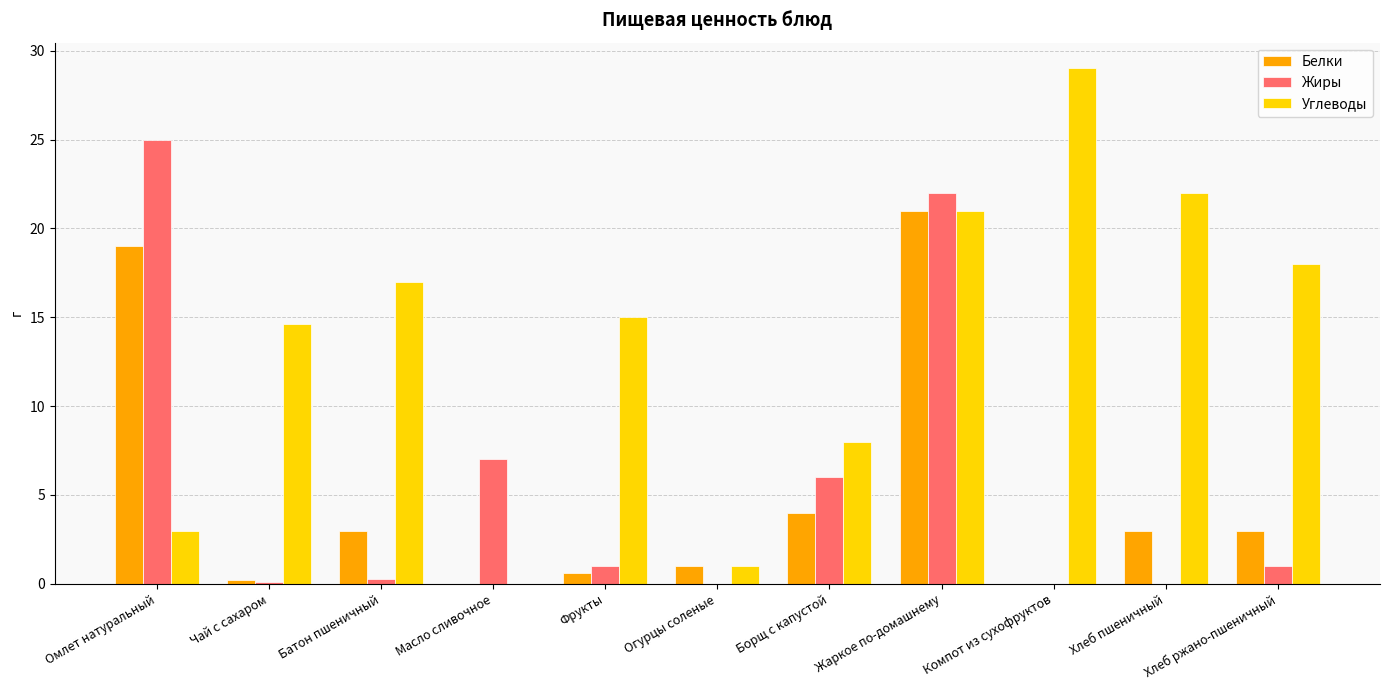

What are all the series names shown in the legend?

Белки, Жиры, Углеводы